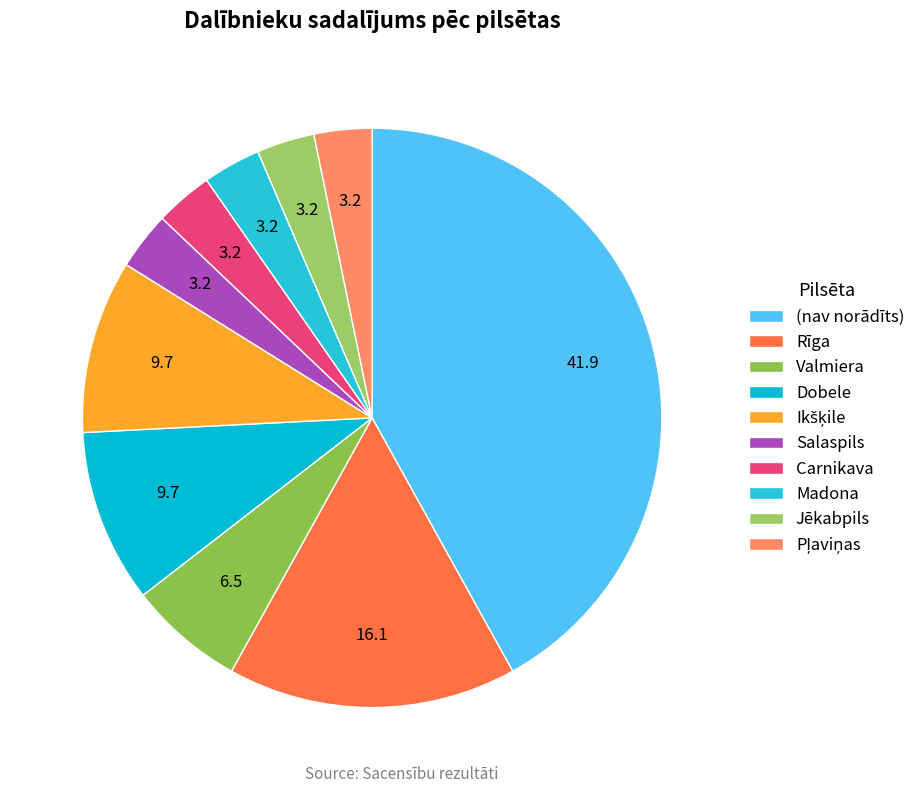

Count the number of slices in the pie.

10